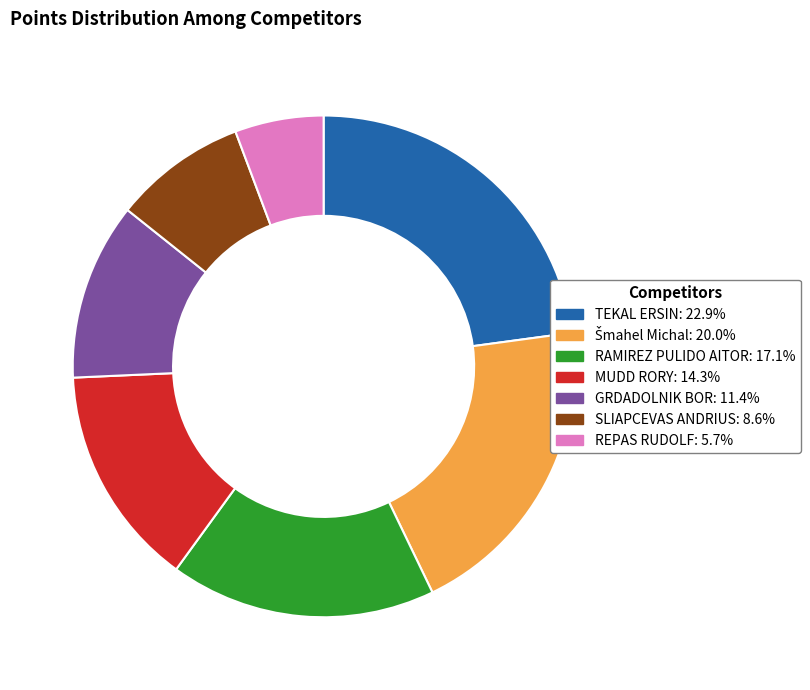

What is the smallest slice in the pie chart?

REPAS RUDOLF